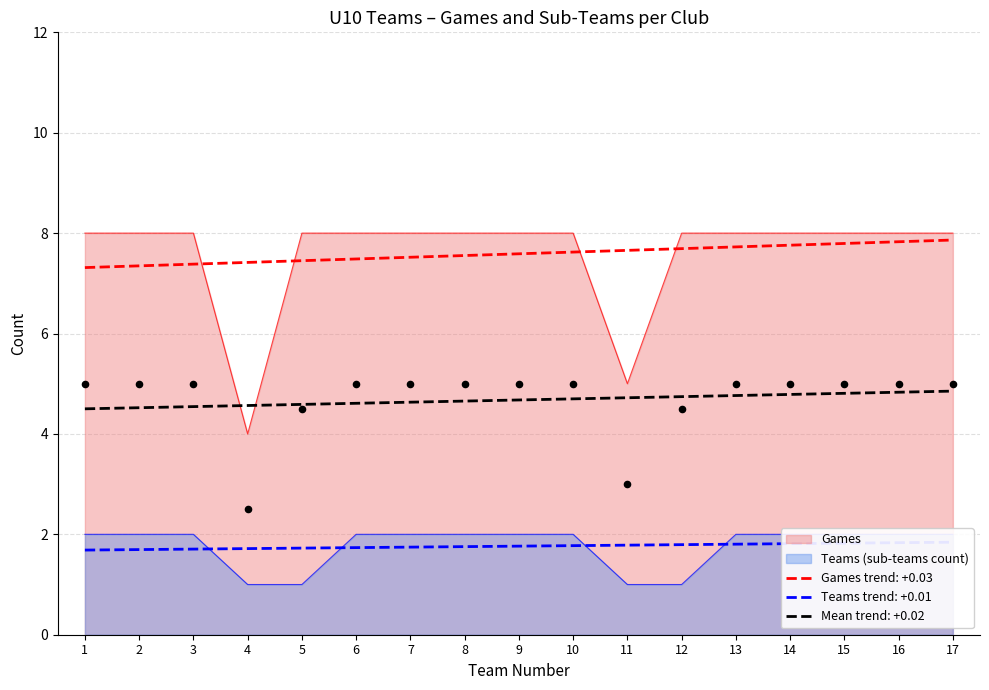

Which series has the largest Y range (max minus min)?

Games